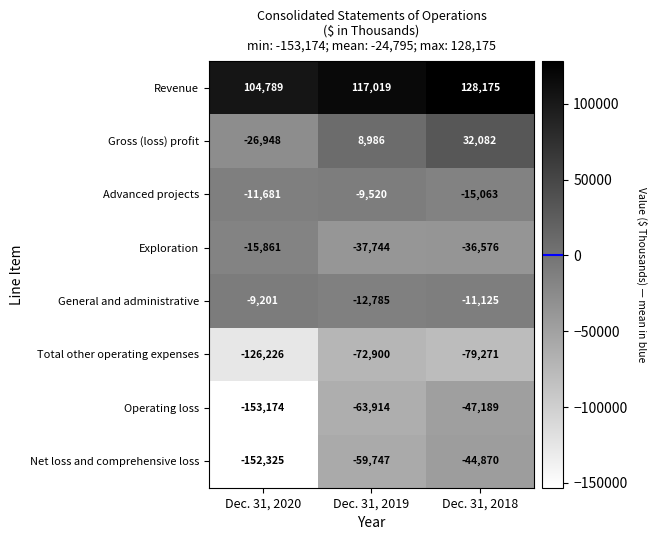

At which category does the chart reach its peak across all series?

Dec. 31, 2018